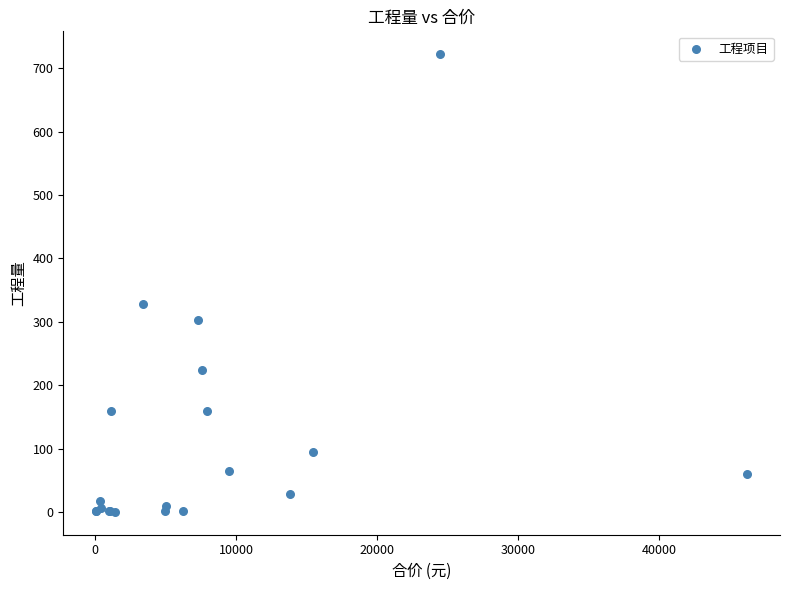

What Y value in the scatter plot is closest to 361?

328.8